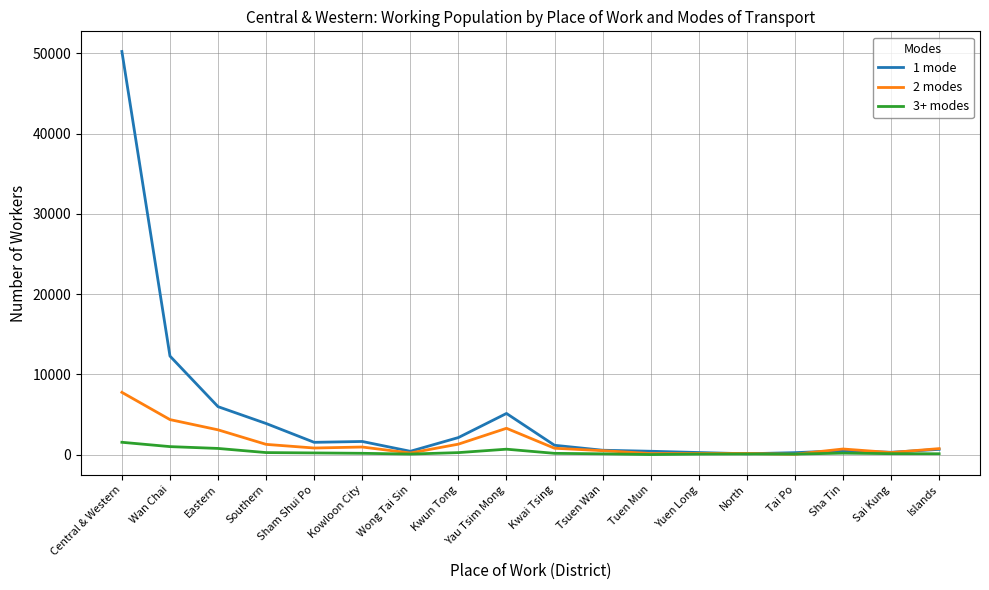

The 1 mode series shows 12282 at Wan Chai. True or false?

True